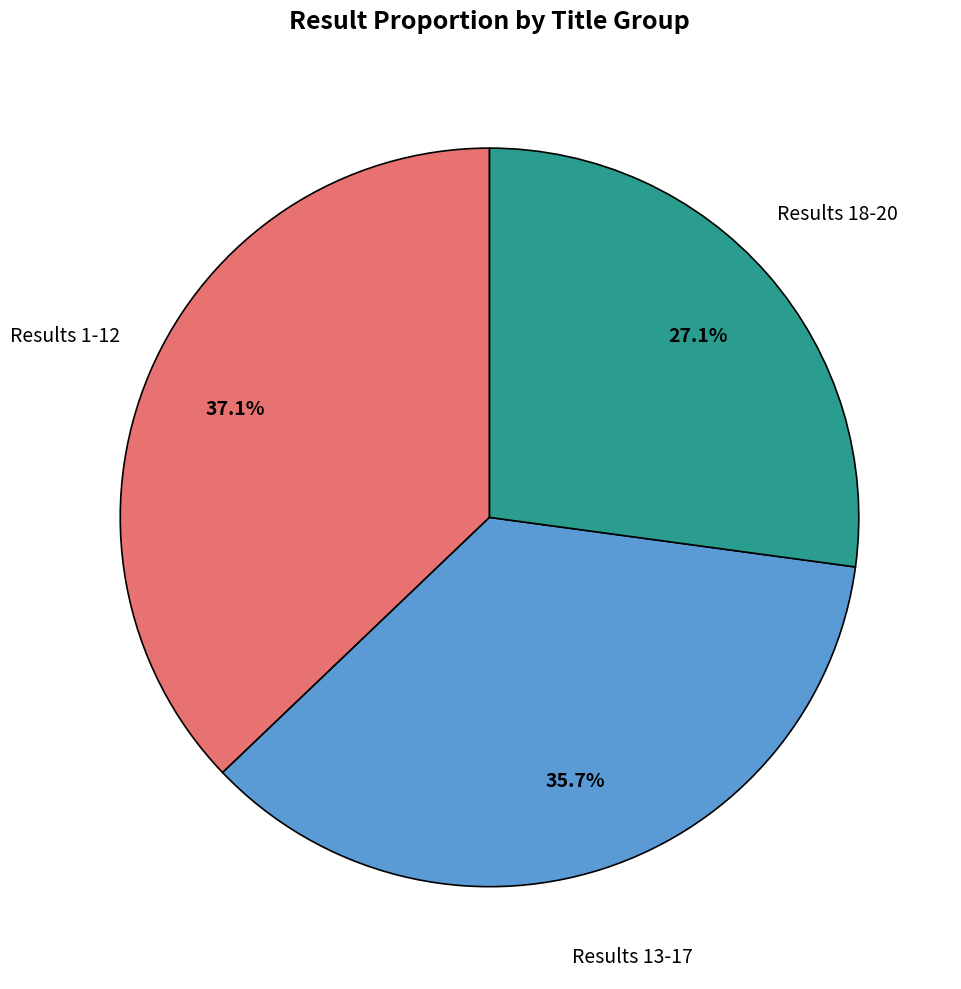

Is there a majority slice in this chart?

No